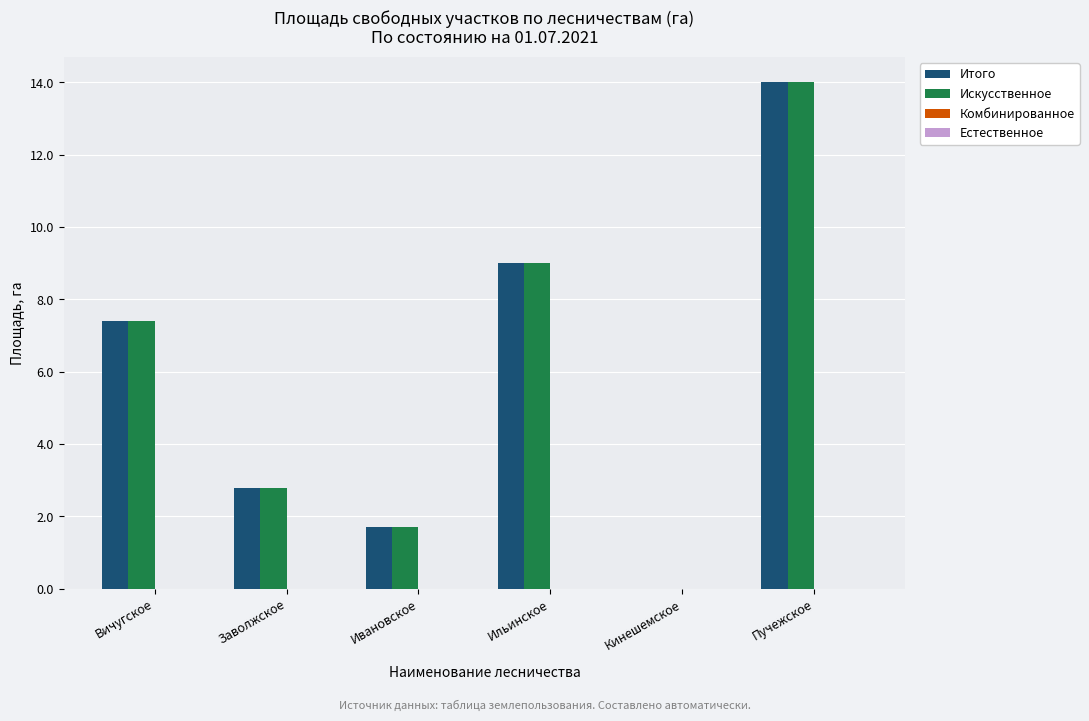

What is the sum of the Искусственное values at Ивановское and Пучежское?

15.7